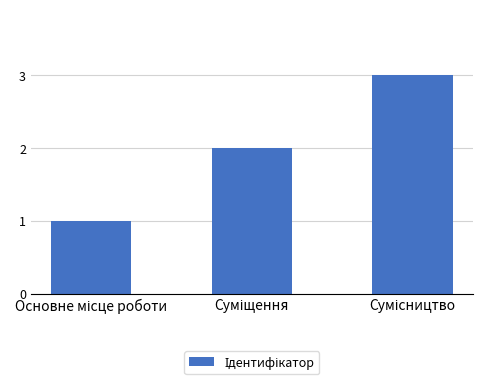

What is the greatest value displayed?

3